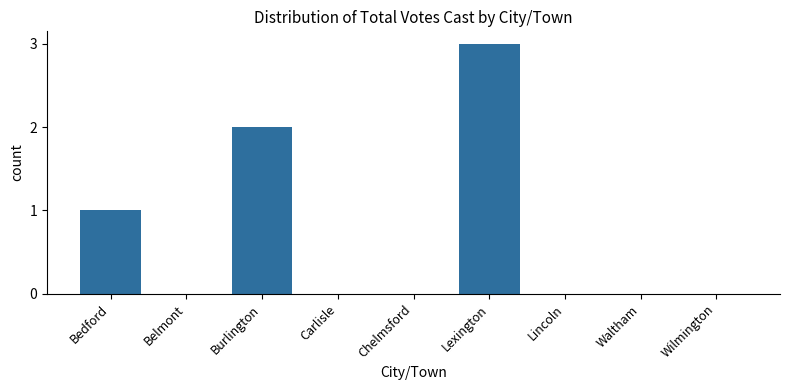

What is the greatest value displayed?

3